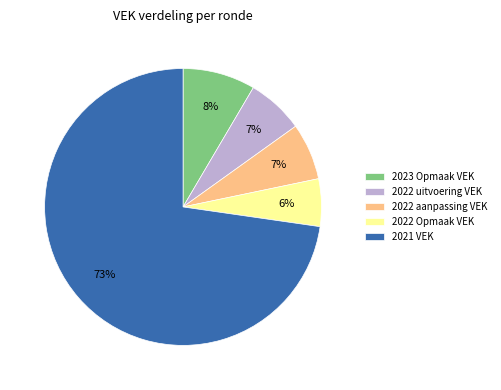

Combined, do 2023 Opmaak VEK and 2022 Opmaak VEK account for over 50%?

No